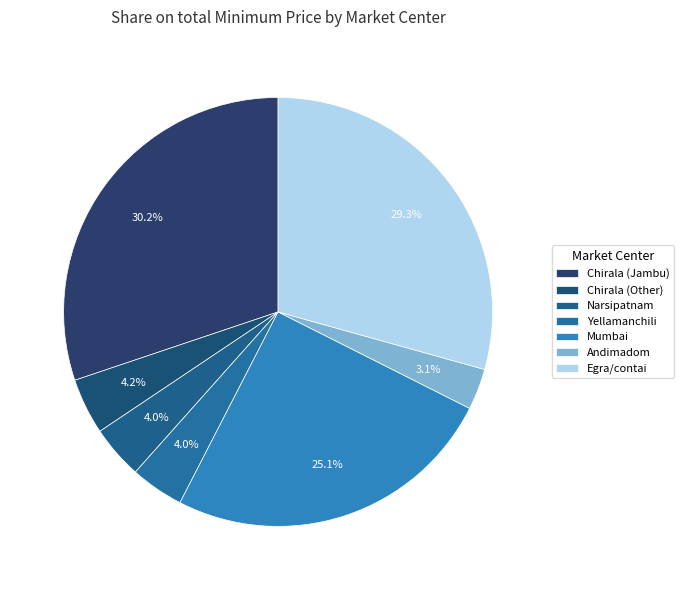

To the nearest percent, what portion does Mumbai represent?

25%